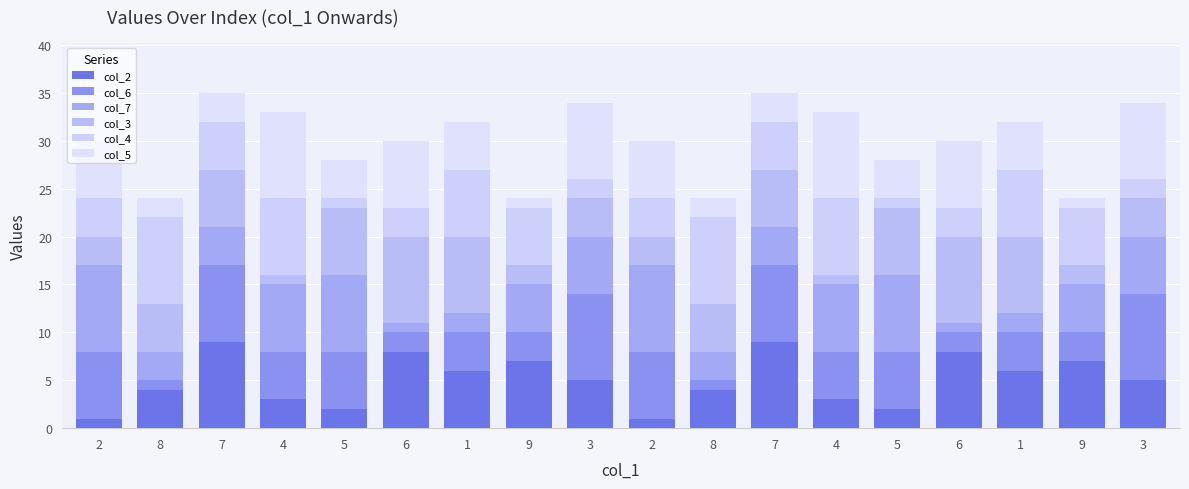

Are the bars grouped side by side (vs. stacked)?

No